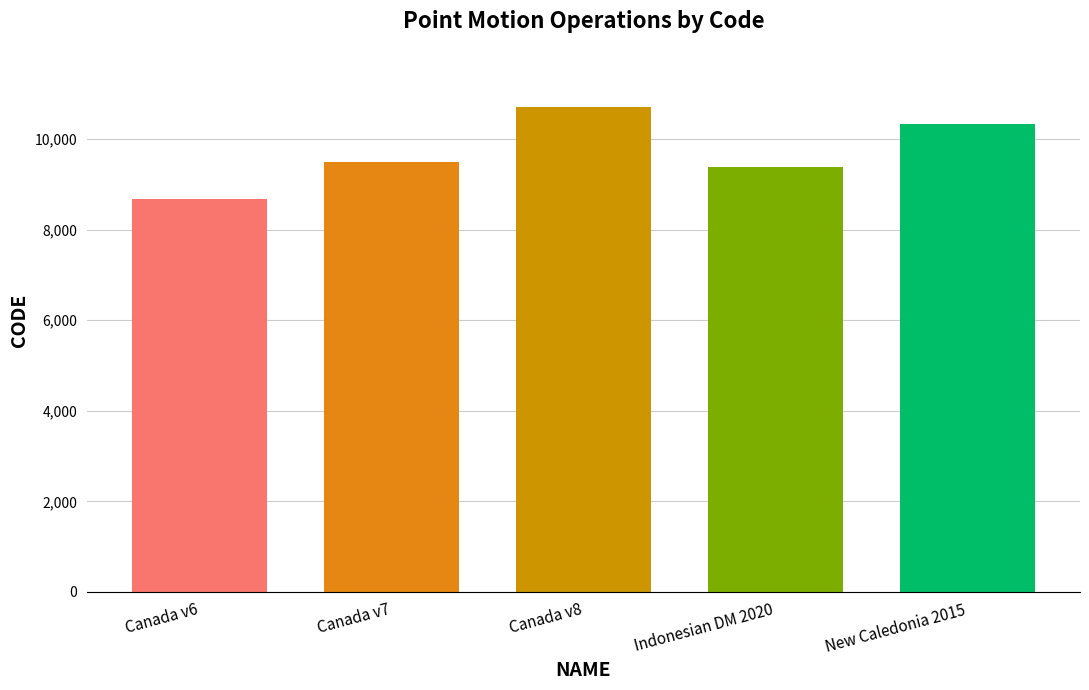

What position from the left is New Caledonia 2015?

5